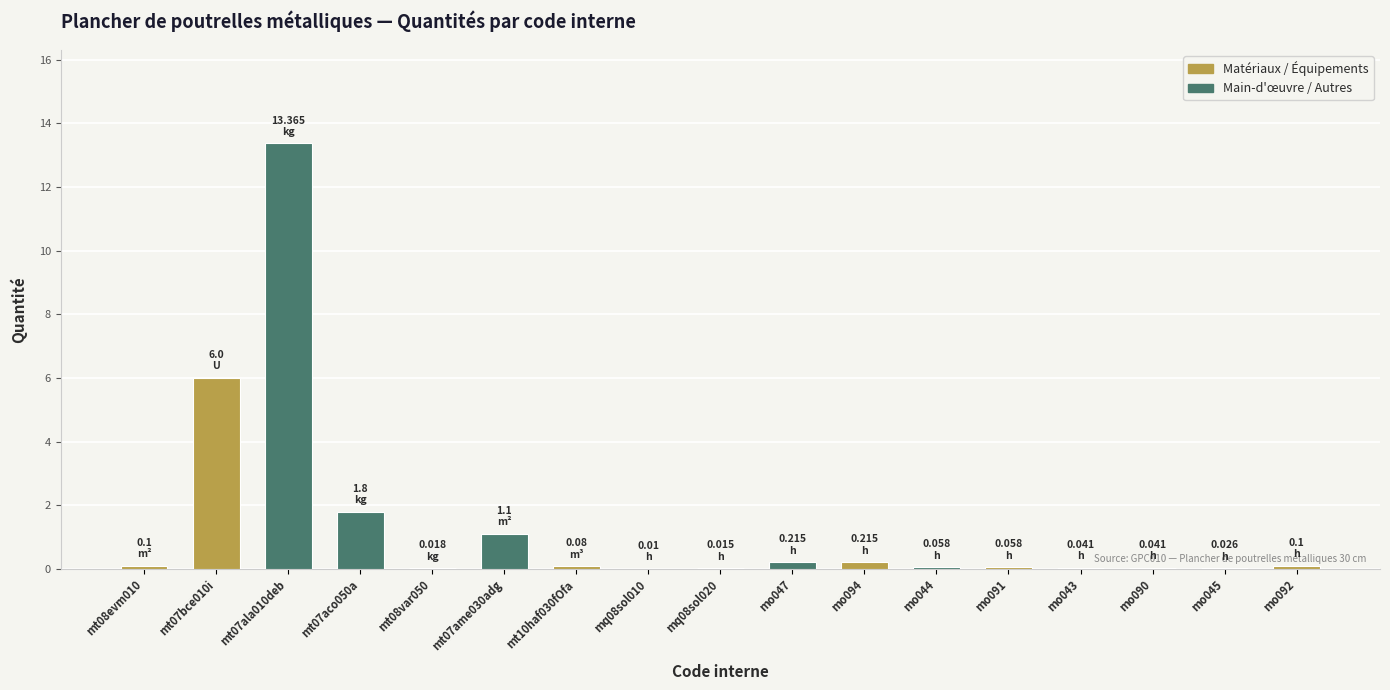

What is the average value?

1.4